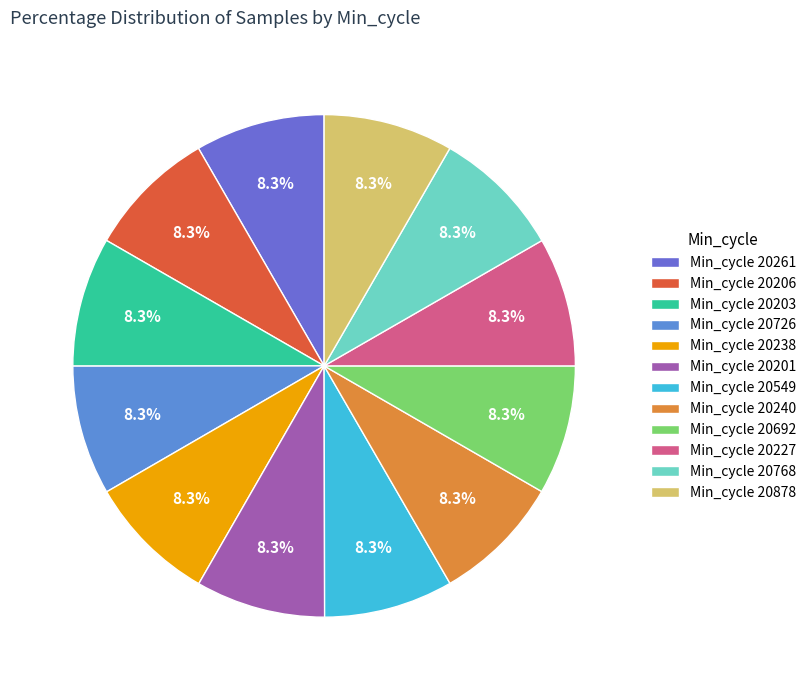

Is it true that Min_cycle 20692 is 15% of the pie?

False